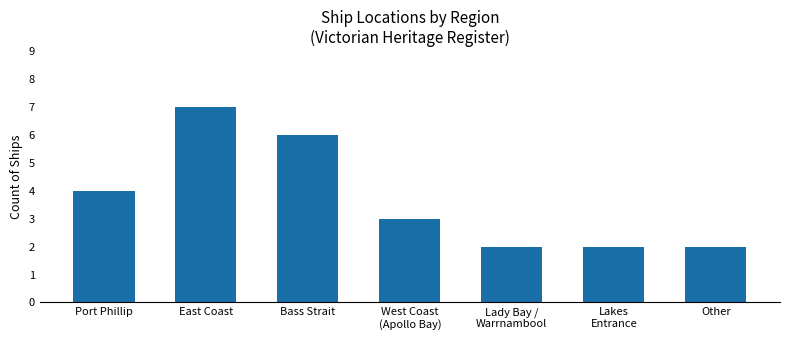

Reading left to right, transcribe all the data shown in this chart.

4	7	6	3	2	2	2